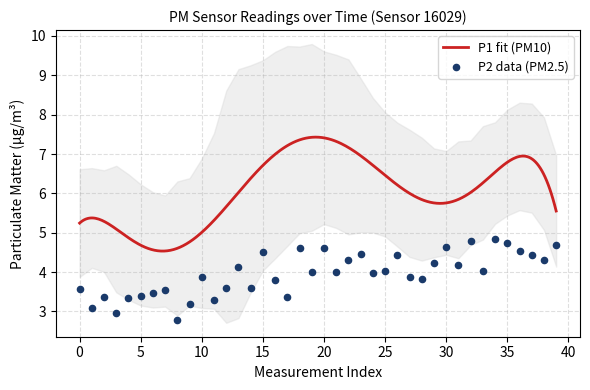

What is the ratio of the value at 22 to the value at 25?

1.1